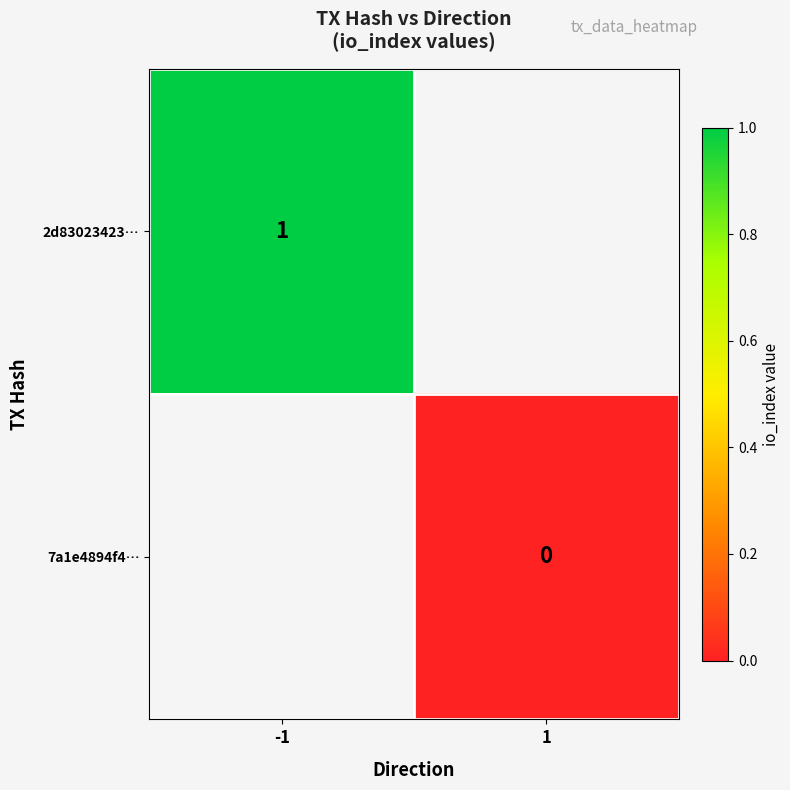

True or false: 2d83023423… has a value of 1 at -1.

True